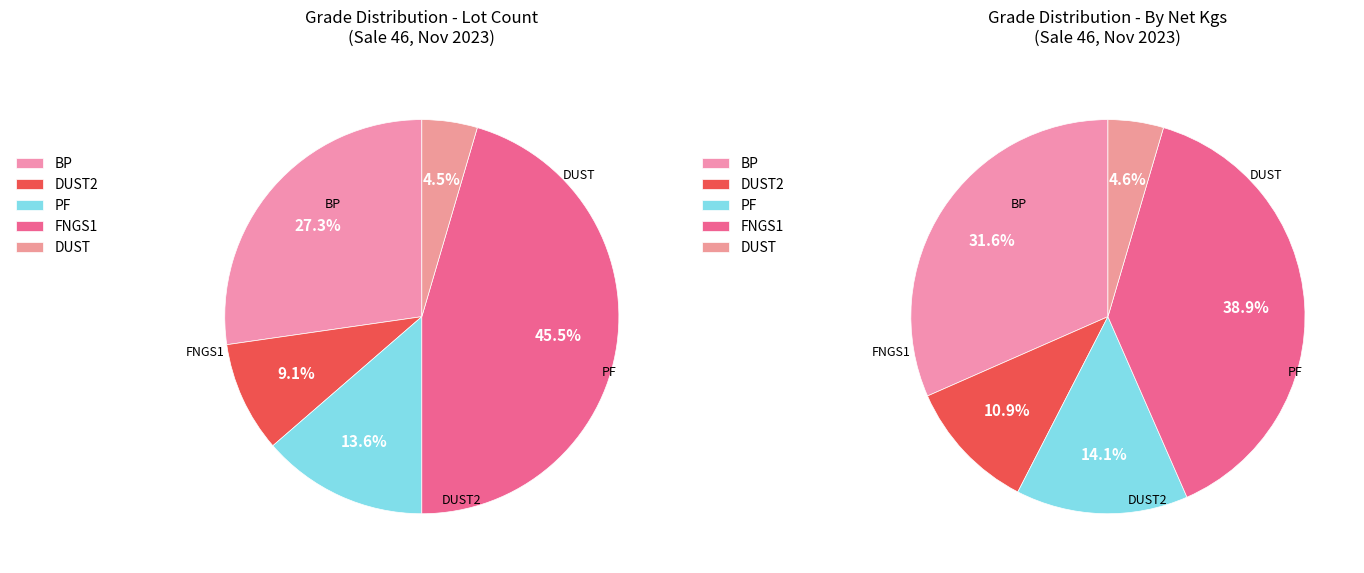

The BP slice represents 18% of the pie. True or false?

False